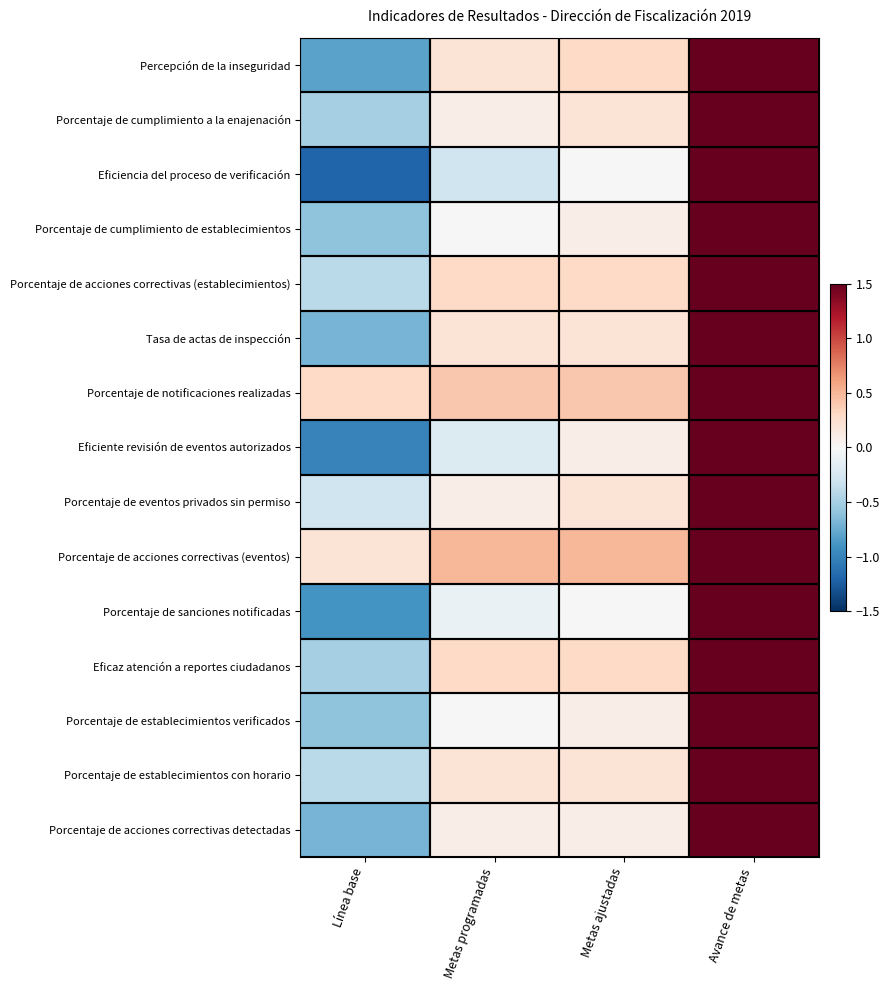

How many data points does each series have?

4